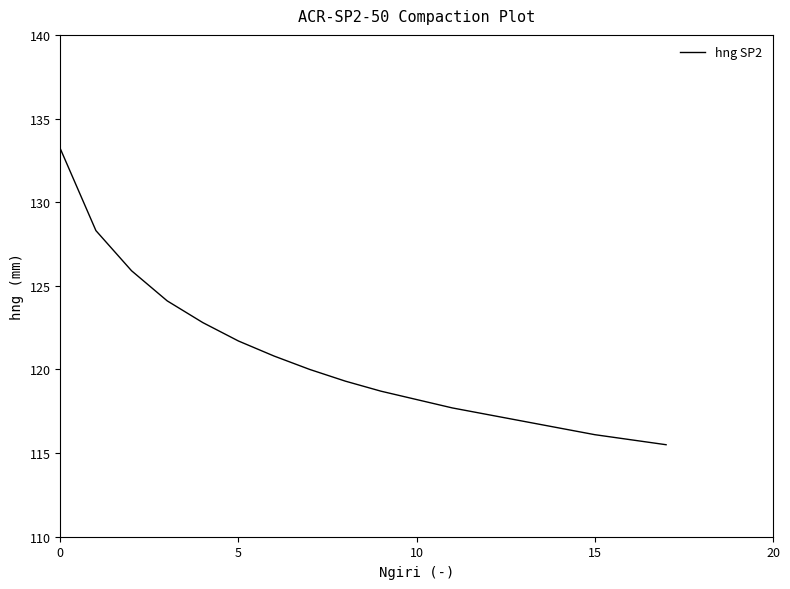

What is the minimum value shown in the chart?

115.5